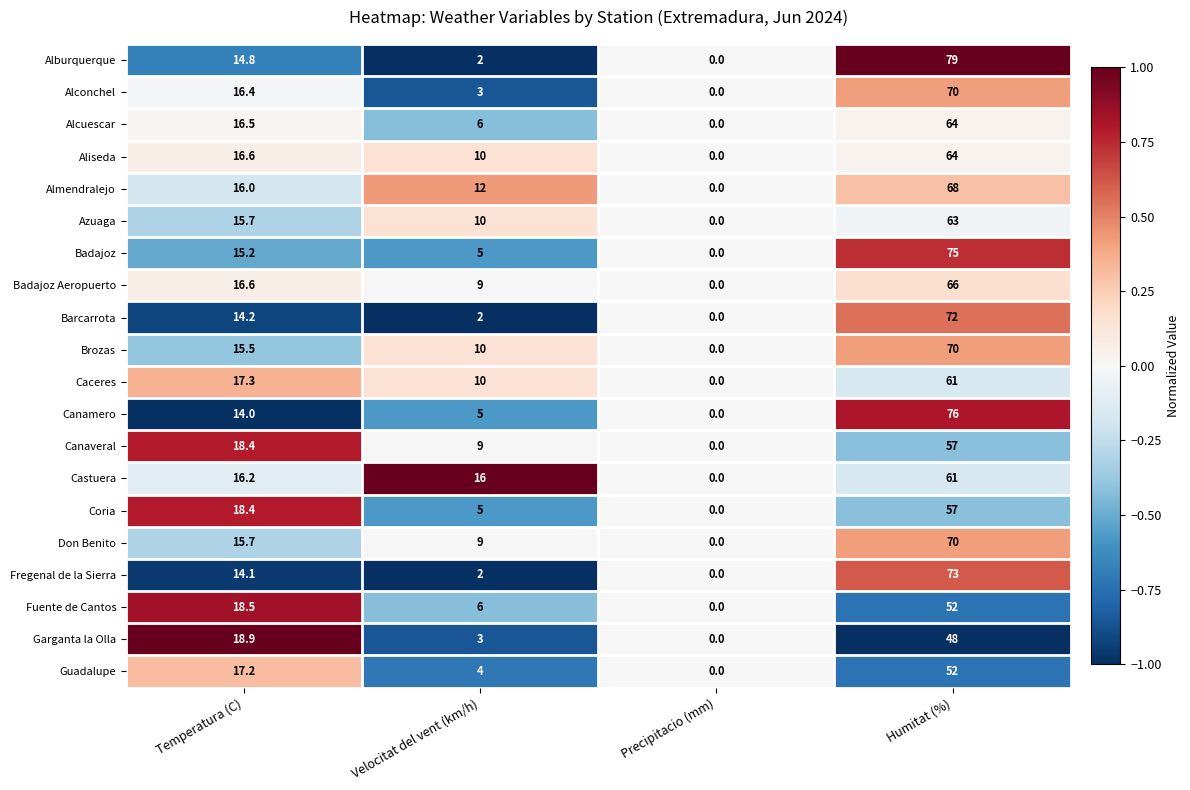

Rank the categories by Almendralejo value from lowest to highest.

Precipitacio (mm), Velocitat del vent (km/h), Temperatura (C), Humitat (%)